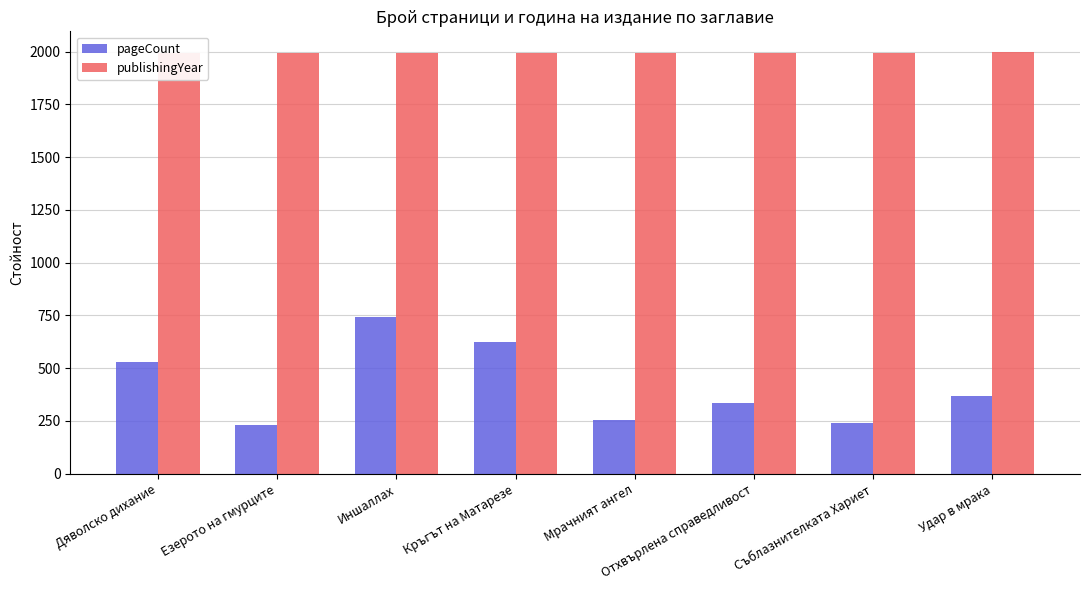

What is the sum of all pageCount values?

3323